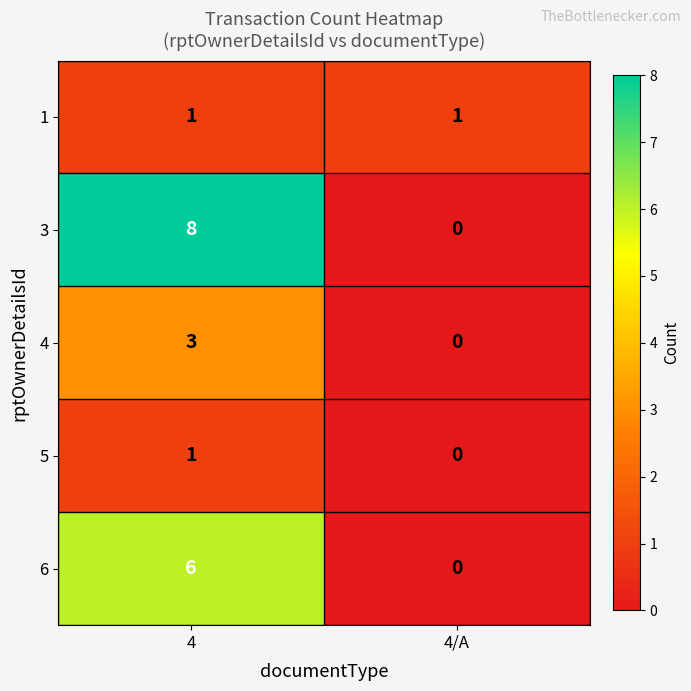

Between 4 and 4/A, which series saw the biggest shift?

3